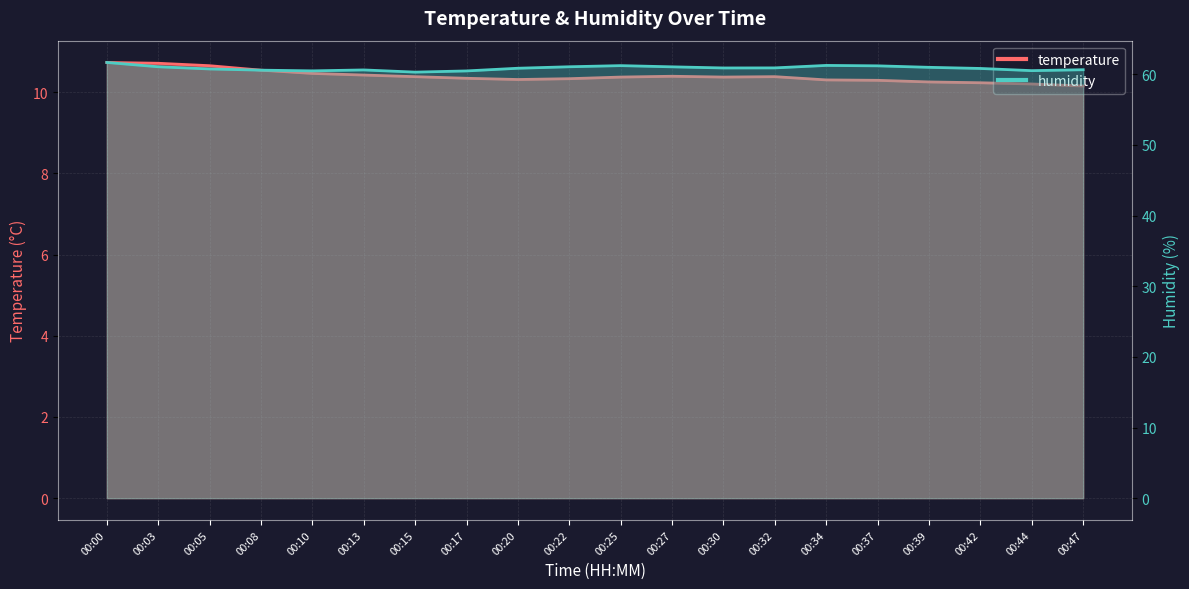

What is the smallest value displayed?

10.2